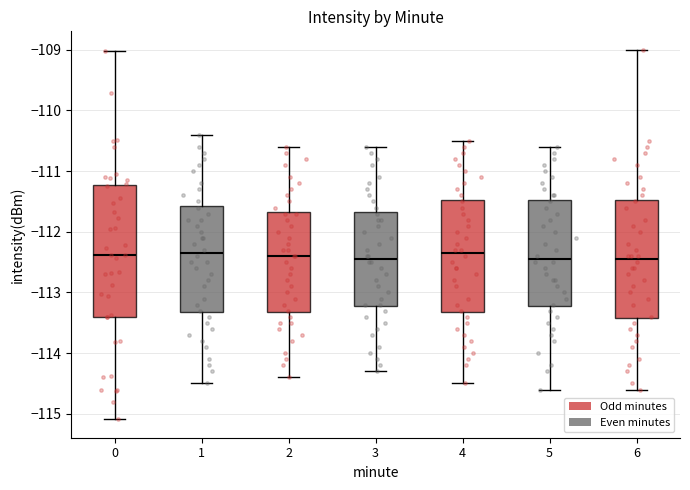

Reading left to right, transcribe this box plot: for each box, give where its median line is, the range the box spans, and where its two whiskers end, as read against the y-axis. The values are not printed on the chart, so give them approximately, as read against the axis.

0: median -112.4, box -113.4 to -111.2, whiskers -115.1 to -109.0
1: median -112.3, box -113.3 to -111.6, whiskers -114.5 to -110.4
2: median -112.4, box -113.3 to -111.7, whiskers -114.4 to -110.6
3: median -112.4, box -113.2 to -111.7, whiskers -114.3 to -110.6
4: median -112.3, box -113.3 to -111.5, whiskers -114.5 to -110.5
5: median -112.4, box -113.2 to -111.5, whiskers -114.6 to -110.6
6: median -112.4, box -113.4 to -111.5, whiskers -114.6 to -109.0